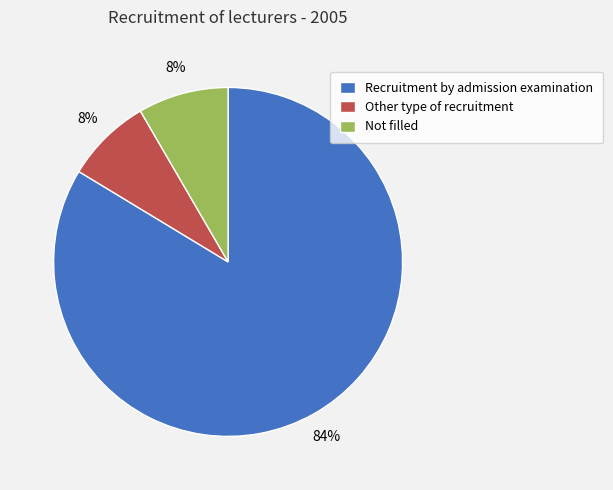

How many slices are in this pie chart?

3